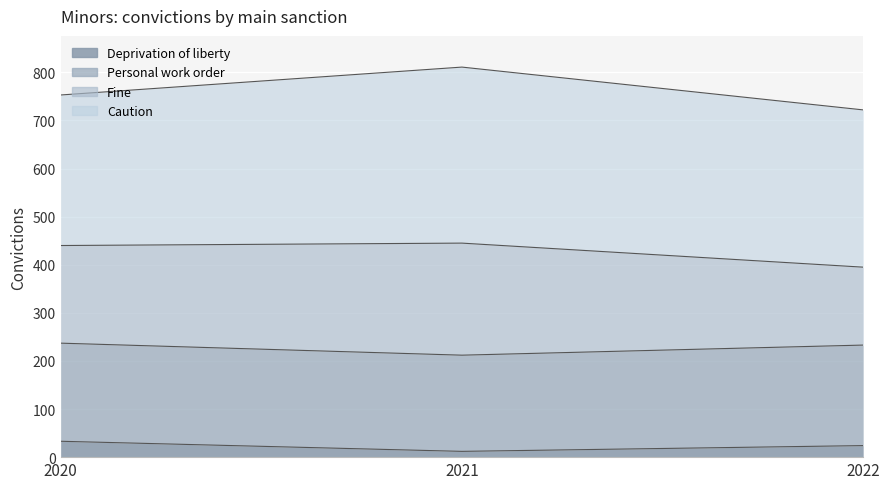

Where is Caution nearest to the value 224?

2022